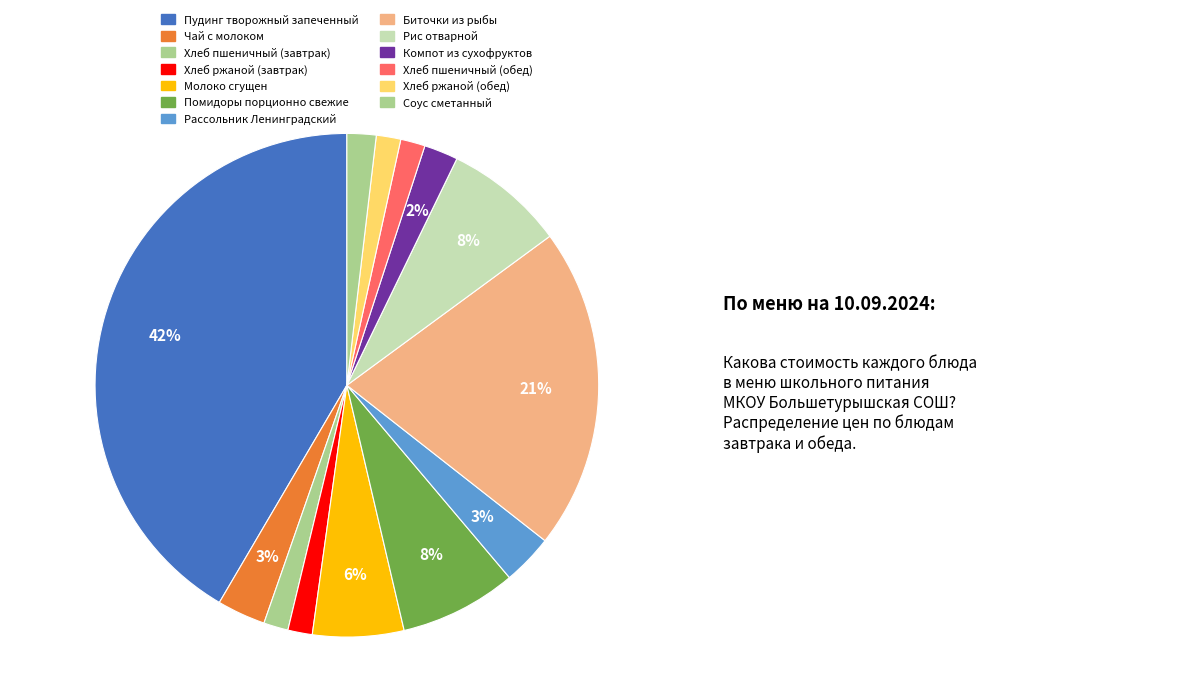

Between Хлеб пшеничный (завтрак) and Хлеб ржаной (завтрак), which is larger?

Хлеб пшеничный (завтрак)